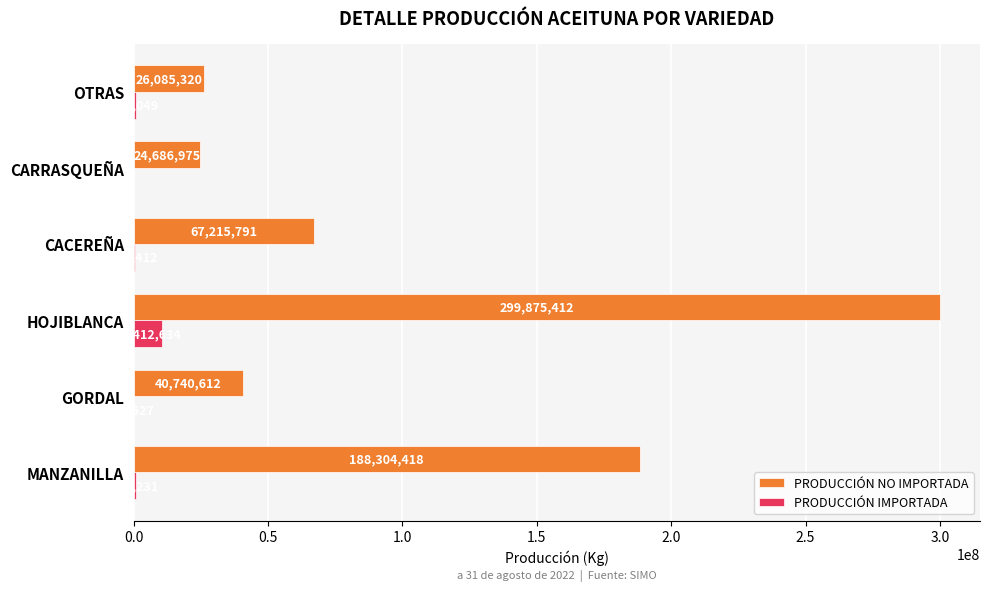

At which category is the sum across all series the highest?

HOJIBLANCA